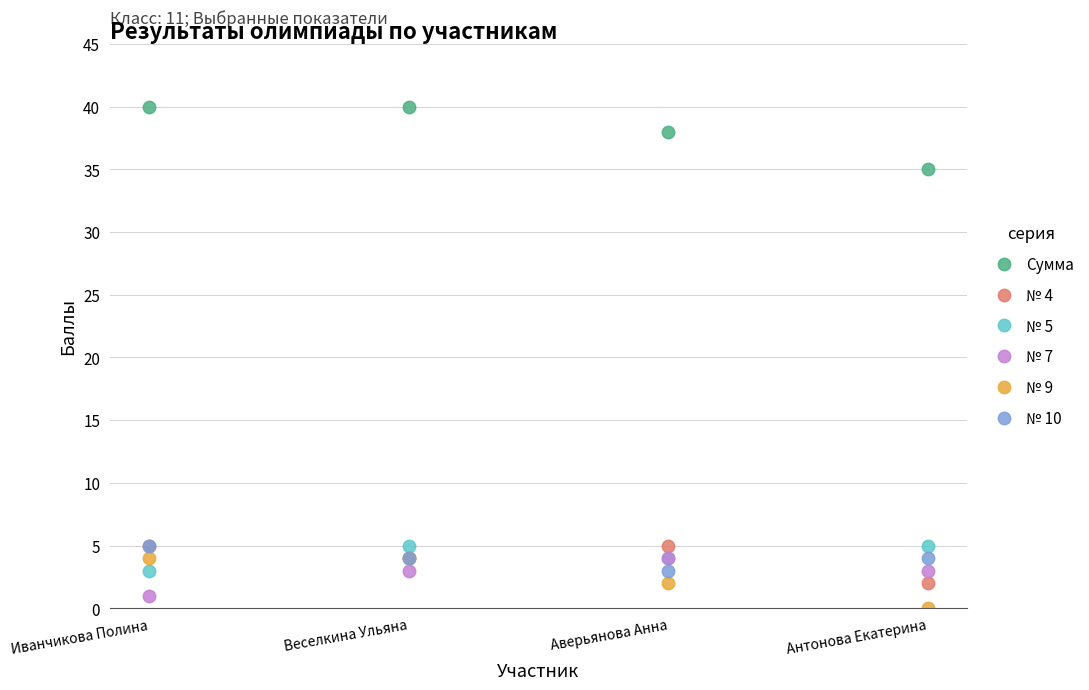

Reading left to right, list all the values displayed in this chart.

Сумма: 40	40	38	35
№ 4: 5	4	5	2
№ 5: 3	5	4	5
№ 7: 1	3	4	3
№ 9: 4	4	2	0
№ 10: 5	4	3	4